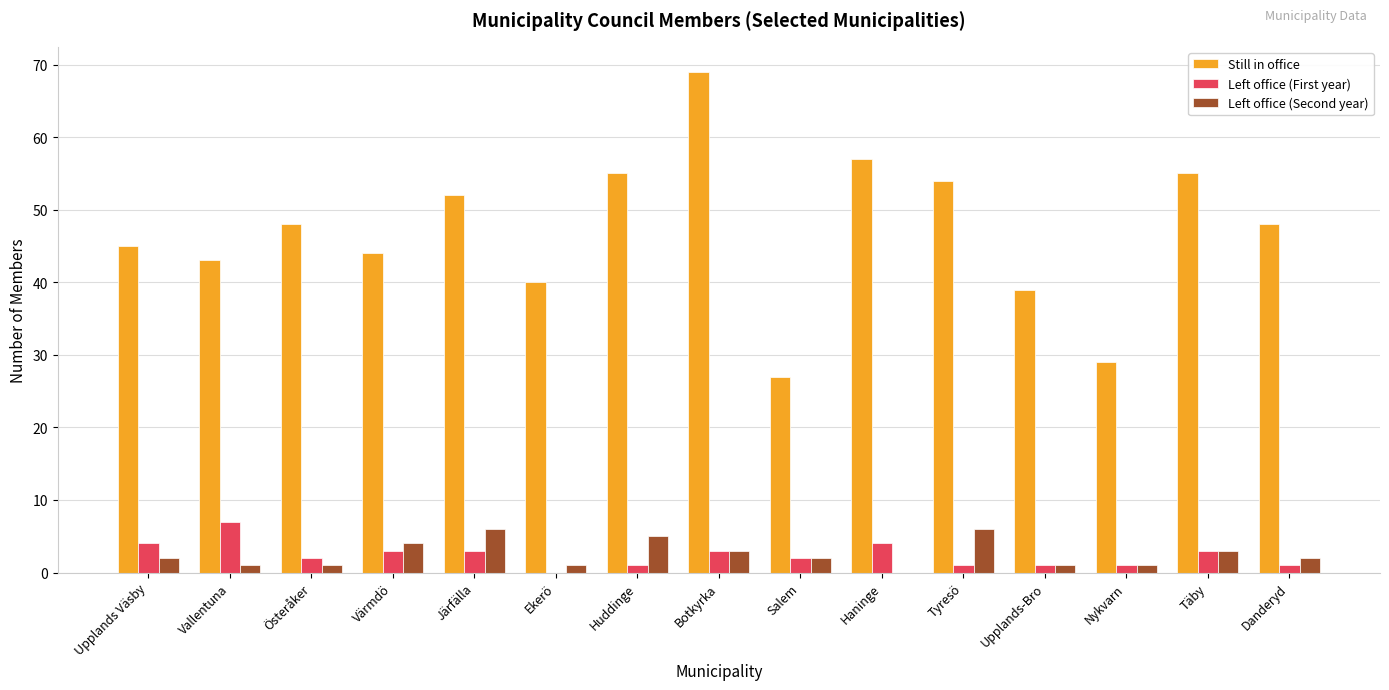

At which category does the chart reach its peak across all series?

Botkyrka